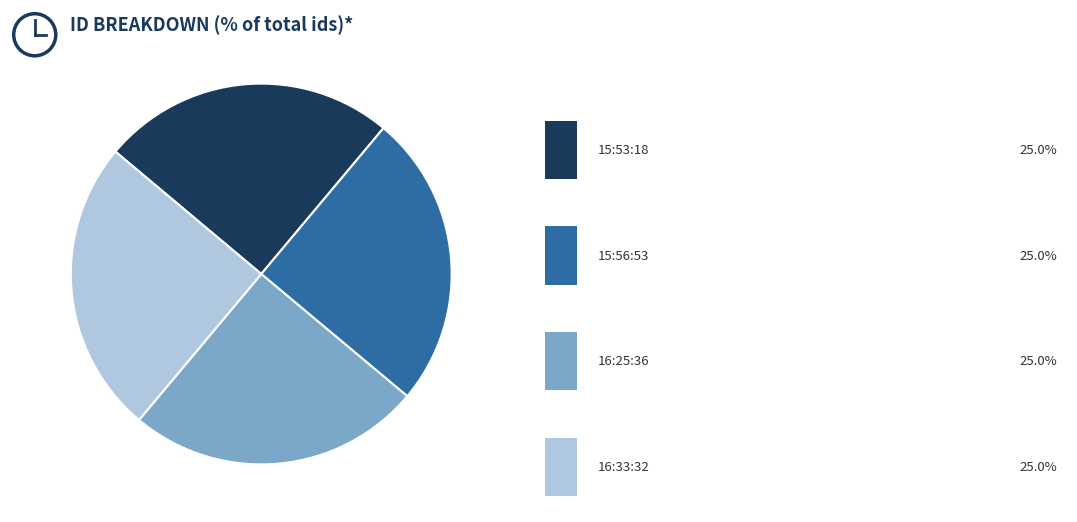

Is there a majority slice in this chart?

No